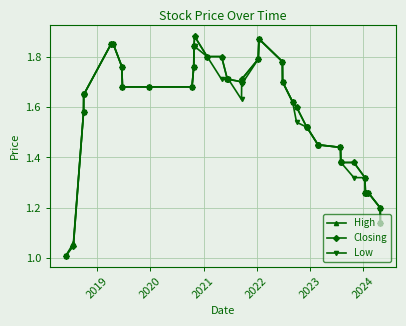

At how many categories does at least one series exceed 1?

40